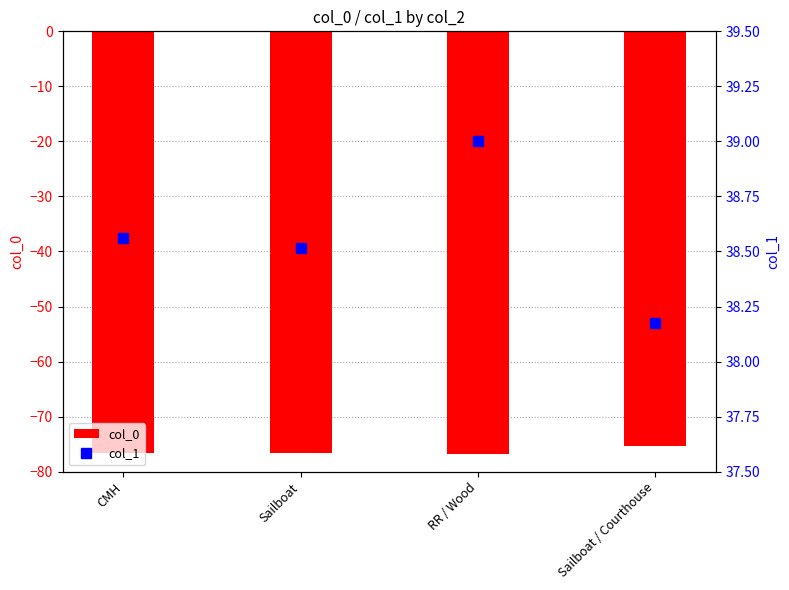

The col_1 series shows 38.2 at Sailboat / Courthouse. True or false?

True